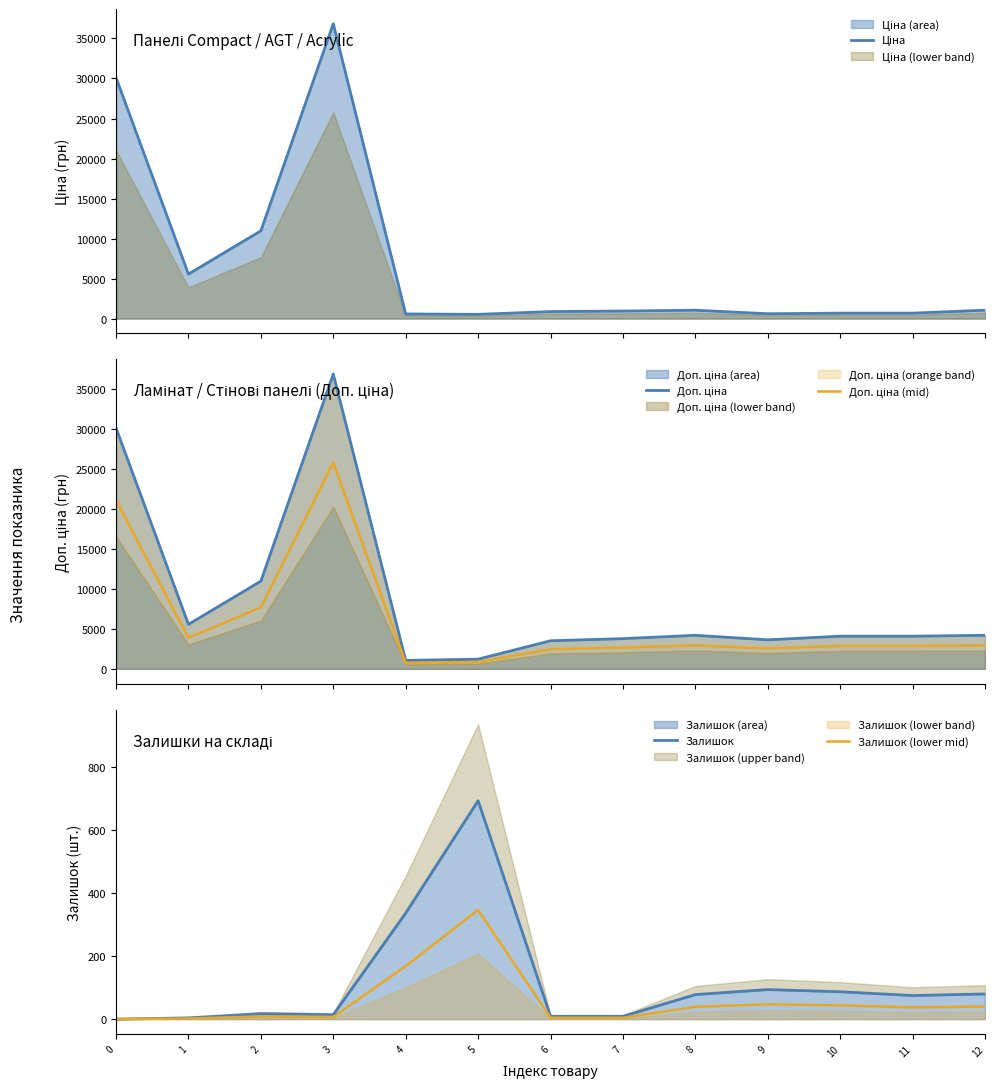

Reading right to left, list all the values displayed in this chart.

Ціна: 12=1048.4	11=680.4	10=680.4	9=604.6	8=1048.4	7=944.2	6=878.0	5=528.2	4=578.1	3=36841.8	2=10964.4	1=5560.3	0=30102.8
Доп. ціна: 12=4193.5	11=4082.3	10=4082.3	9=3627.9	8=4193.5	7=3777.0	6=3511.9	5=1210.7	4=1060.0	3=36841.8	2=10964.4	1=5560.3	0=30102.8
Доп. ціна (mid): 12=2935.4	11=2857.6	10=2857.6	9=2539.5	8=2935.4	7=2643.9	6=2458.3	5=847.5	4=742.0	3=25789.2	2=7675.1	1=3892.2	0=21072.0
Залишок: 12=80.0	11=75.0	10=87.0	9=94.0	8=78.0	7=9.0	6=9.0	5=694.0	4=337.0	3=14.0	2=17.0	1=4.0	0=0.0
Залишок (lower mid): 12=40.0	11=37.5	10=43.5	9=47.0	8=39.0	7=4.5	6=4.5	5=347.0	4=168.5	3=7.0	2=8.5	1=2.0	0=0.0